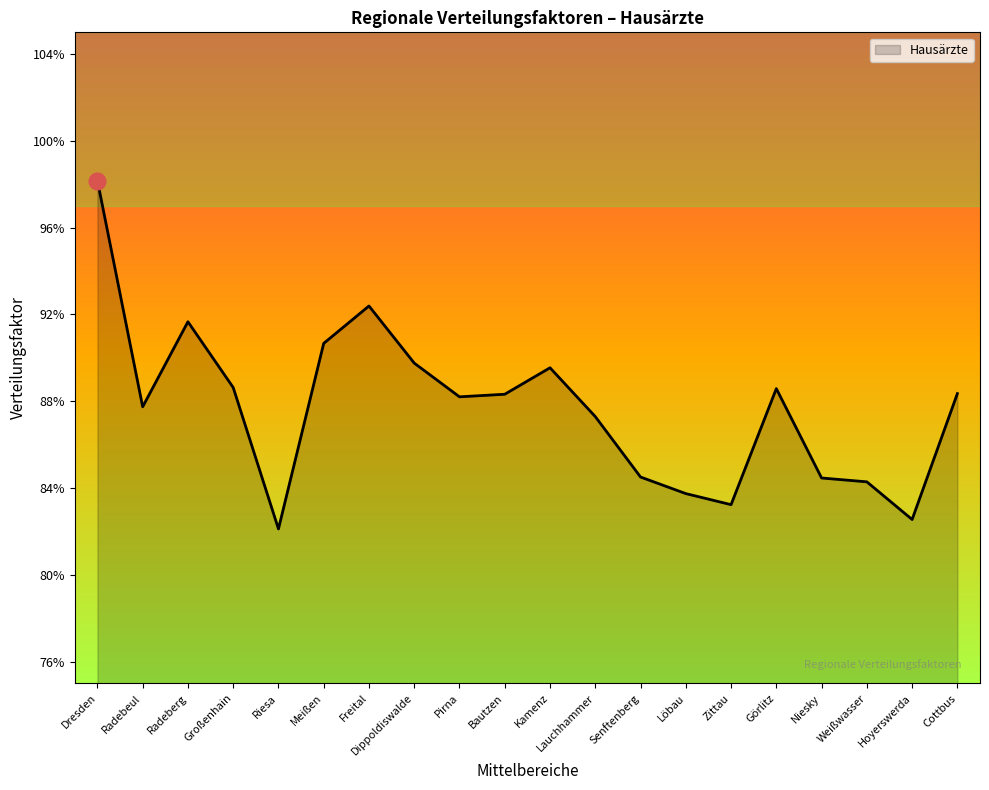

How many interior local valleys (lower than both neighbors) does the data have?

5